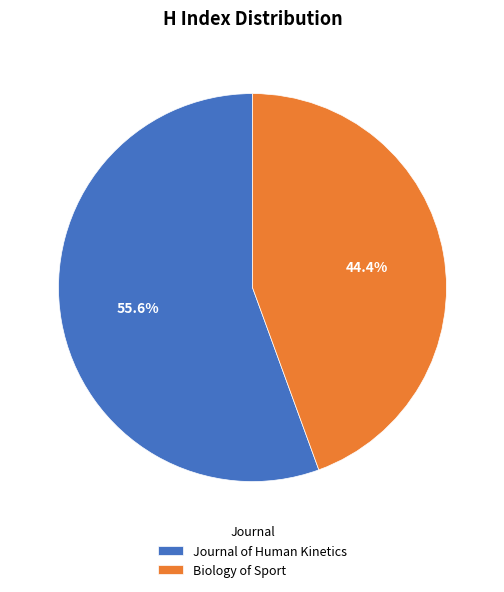

Is there any slice that represents more than half of the pie?

Yes